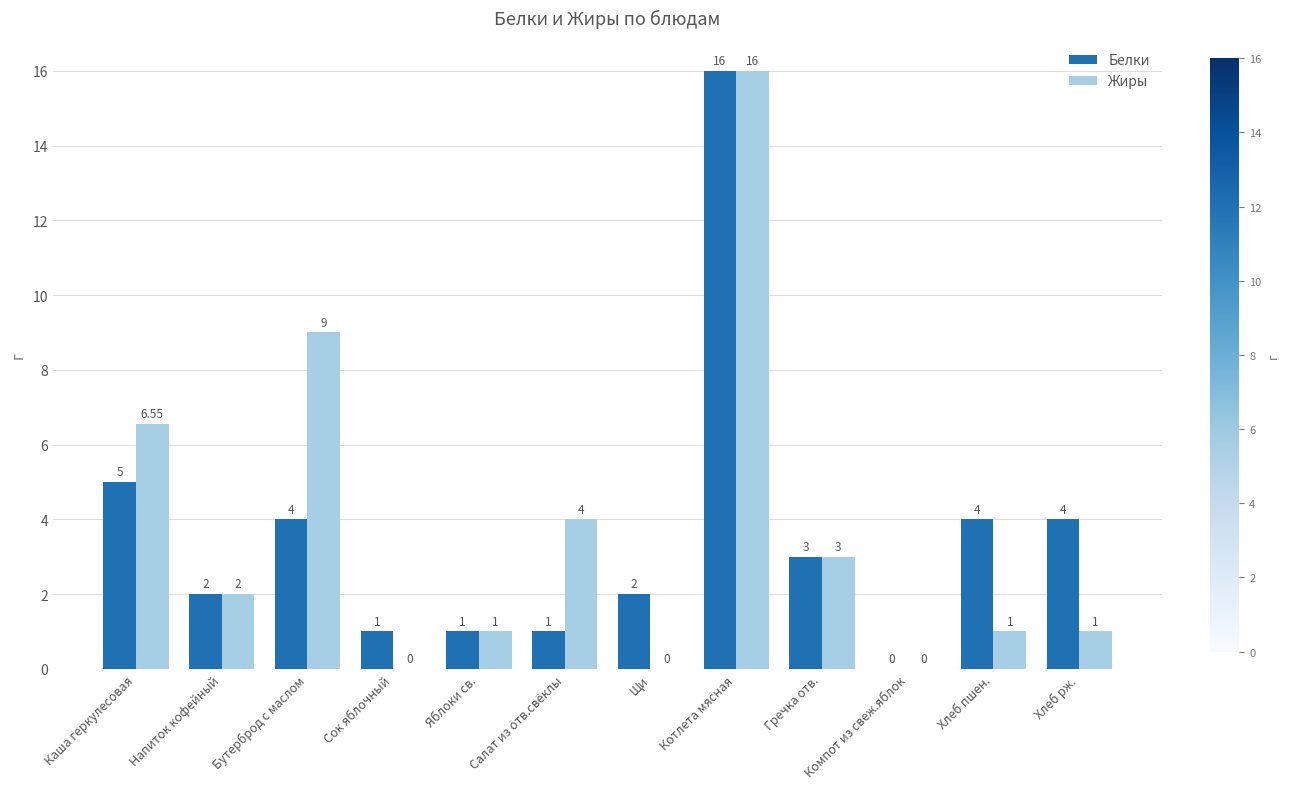

What is the maximum value for Белки?

16.0